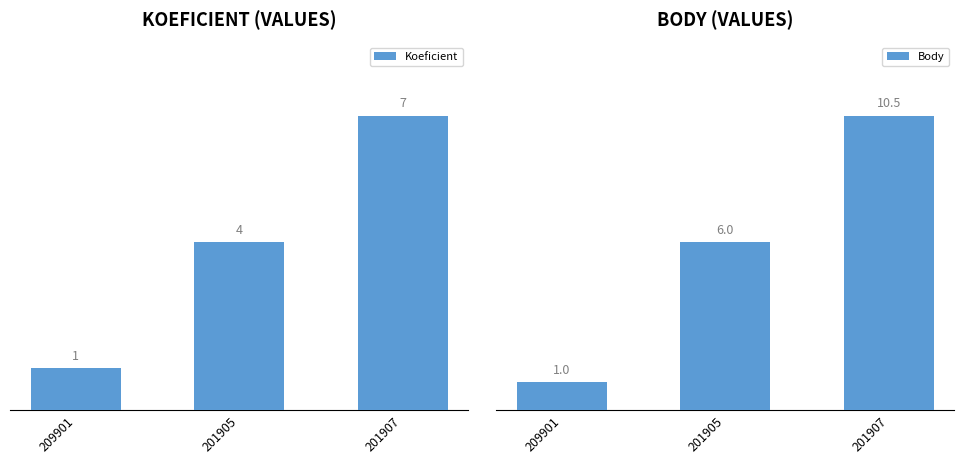

Is it true that Koeficient equals 1.0 at 209901?

True